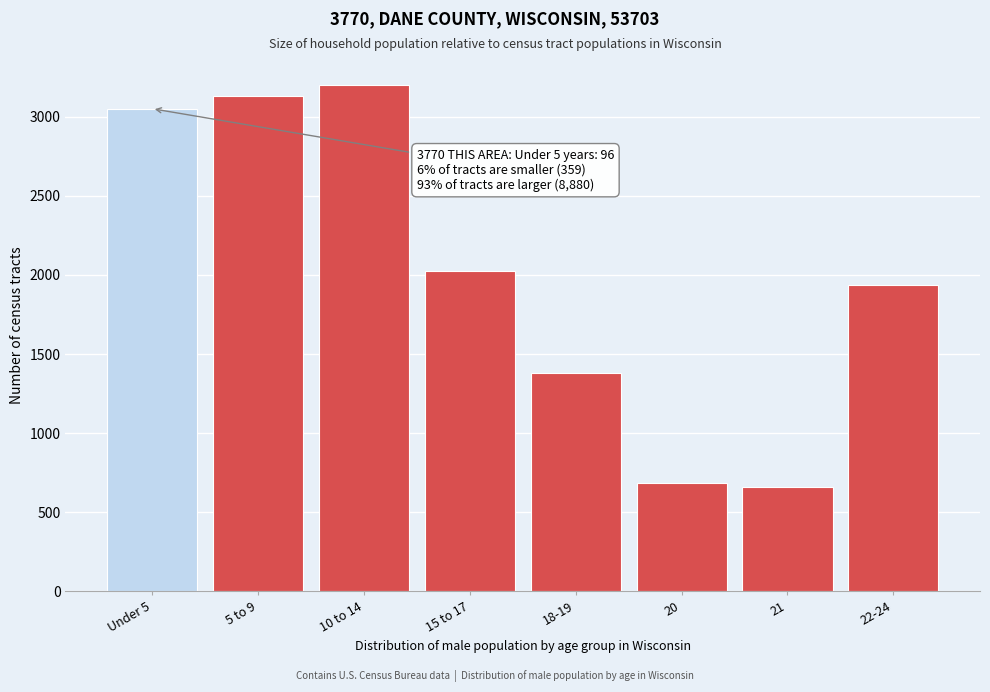

Reading left to right, extract all data points from this chart.

3052	3134	3200	2025	1383	682	658	1936